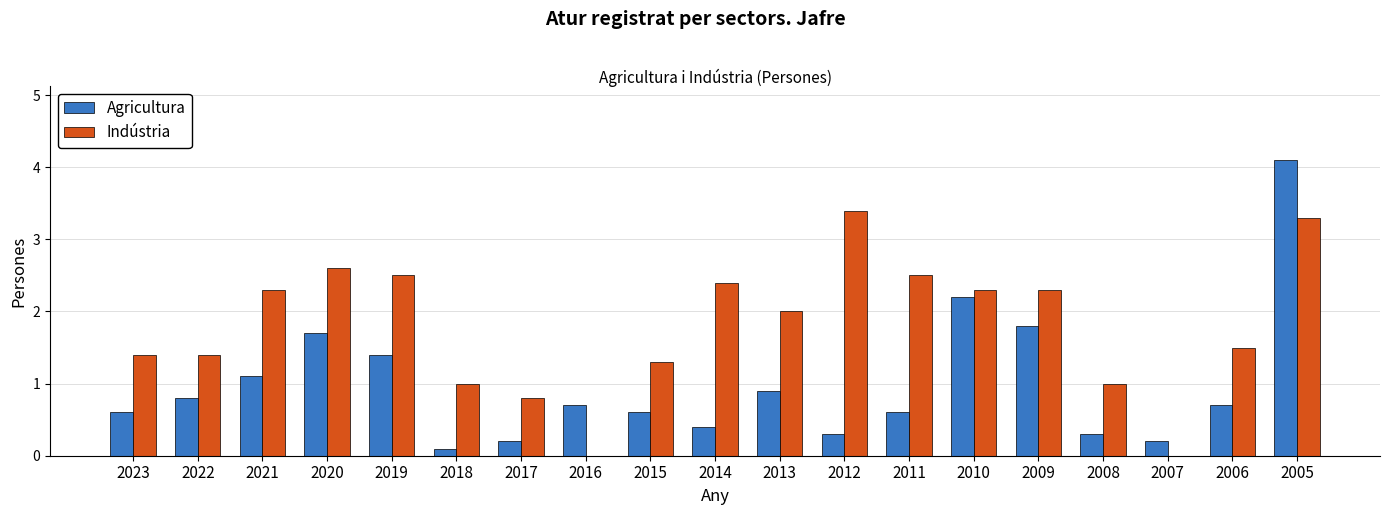

What is the approximate value of Indústria at 2013?

2.0